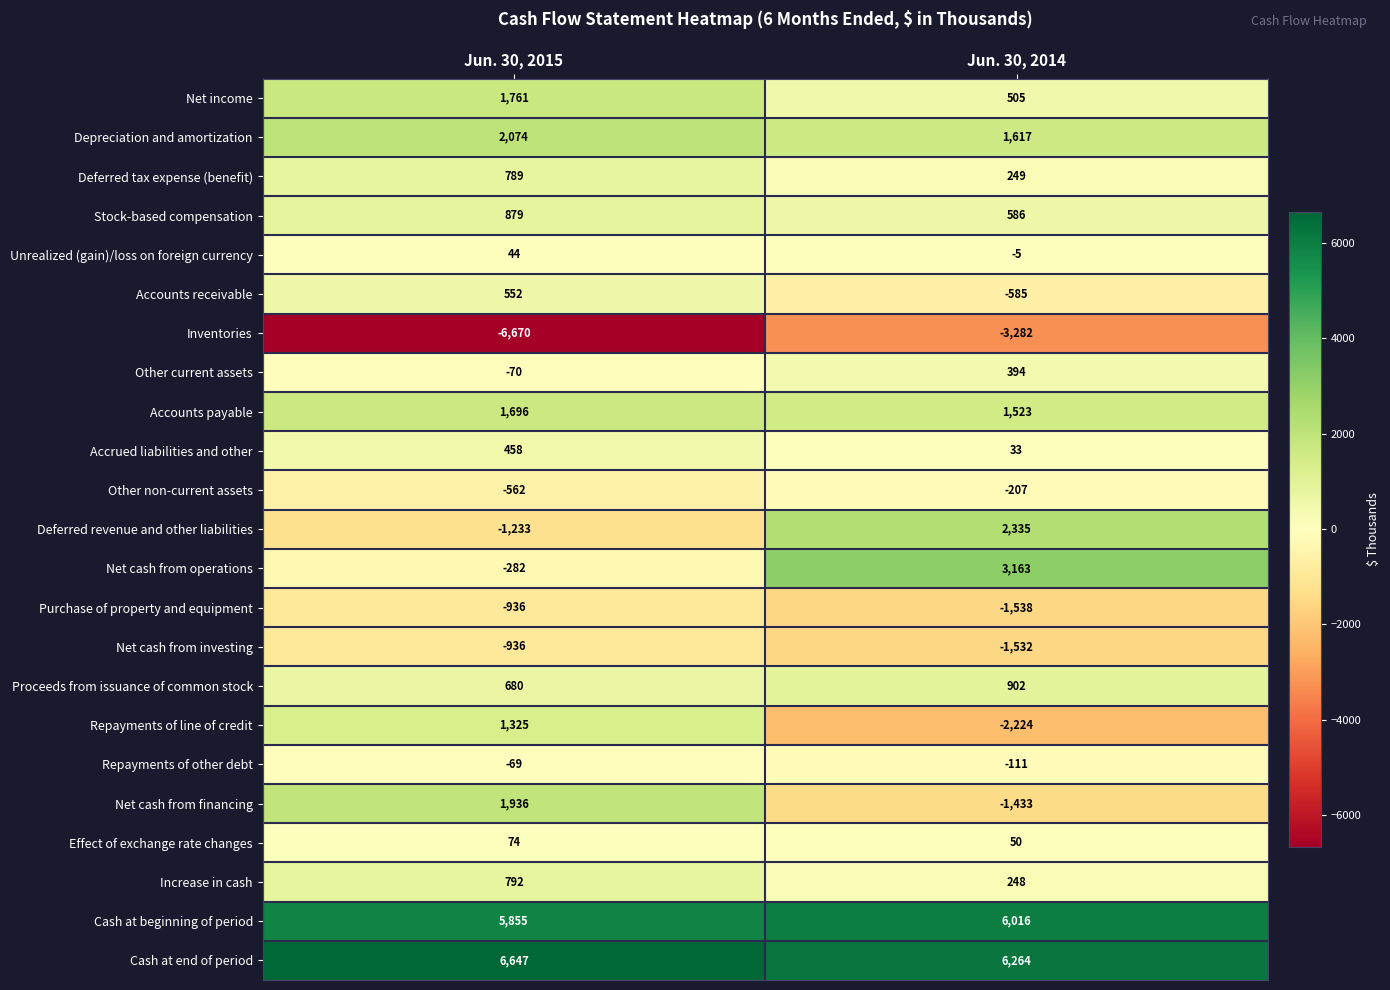

Between Jun. 30, 2015 and Jun. 30, 2014, which series saw the biggest shift?

Deferred revenue and other liabilities